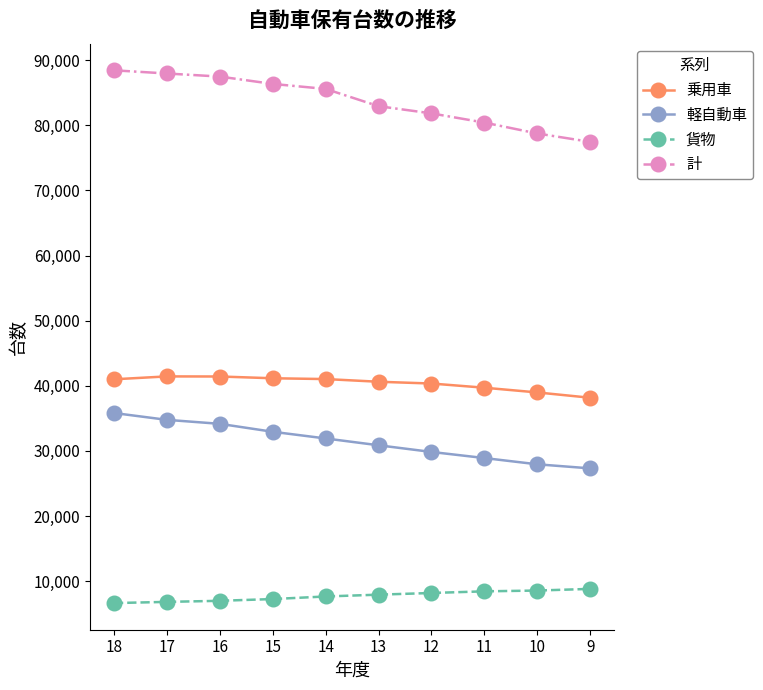

Is it true that 貨物 equals 8567 at 10?

True